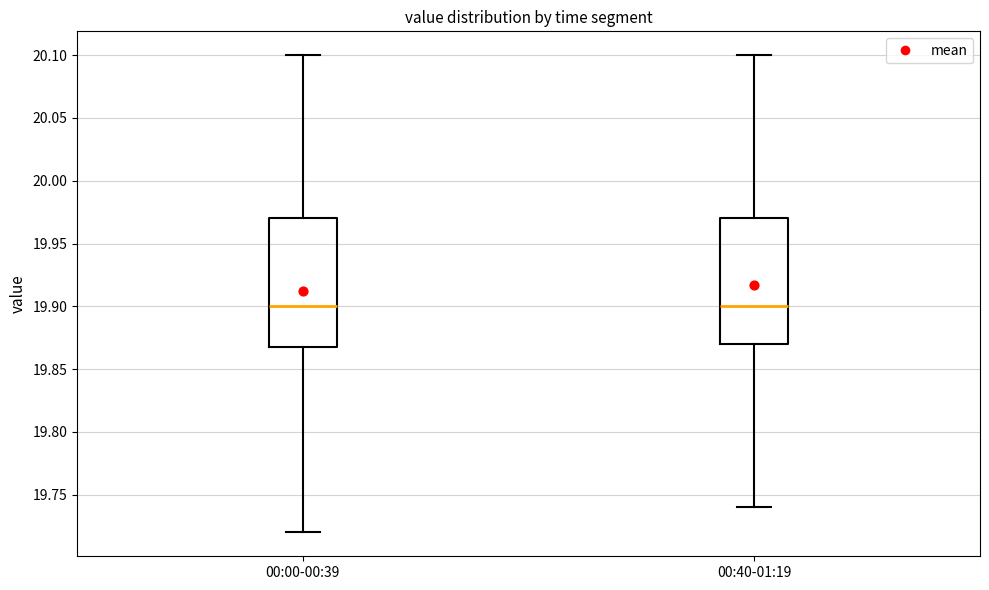

Reading left to right, transcribe this box plot: for each box, give where its median line is, the range the box spans, and where its two whiskers end, as read against the y-axis. The values are not printed on the chart, so give them approximately, as read against the axis.

00:00-00:39: median 19.90, box 19.87 to 19.97, whiskers 19.72 to 20.10
00:40-01:19: median 19.90, box 19.87 to 19.97, whiskers 19.74 to 20.10